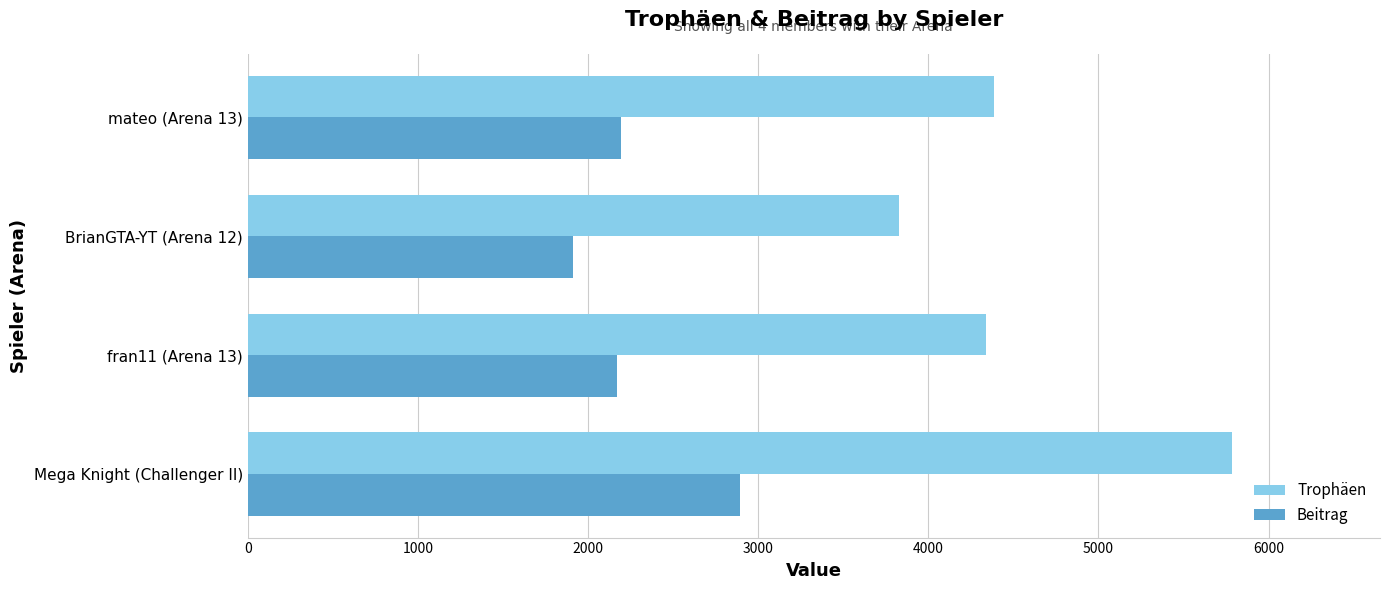

The value of Trophäen at fran11 (Arena 13) is 5973. True or false?

False